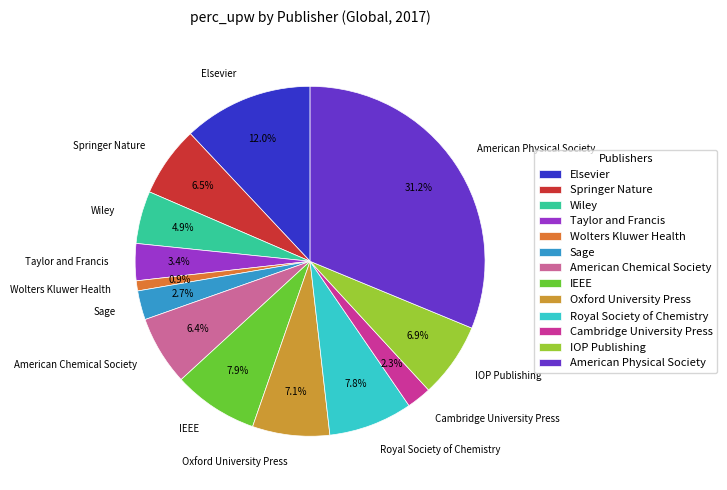

How much of the chart is everything except IEEE?

92.1%